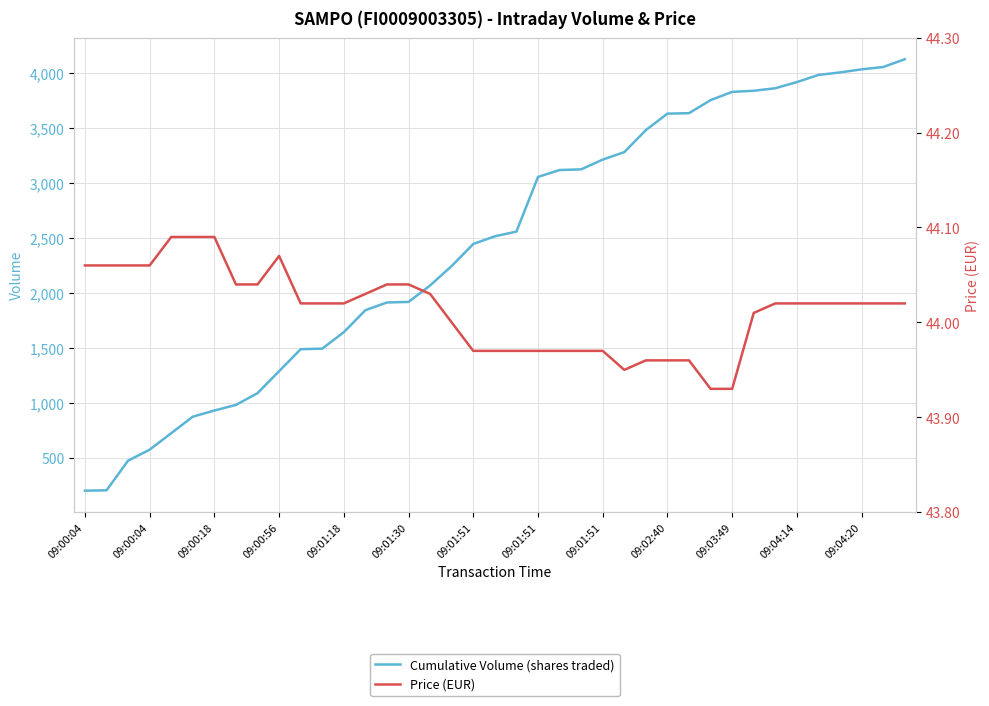

What is the value of the Price (EUR) point at the 24th from the left?

44.0